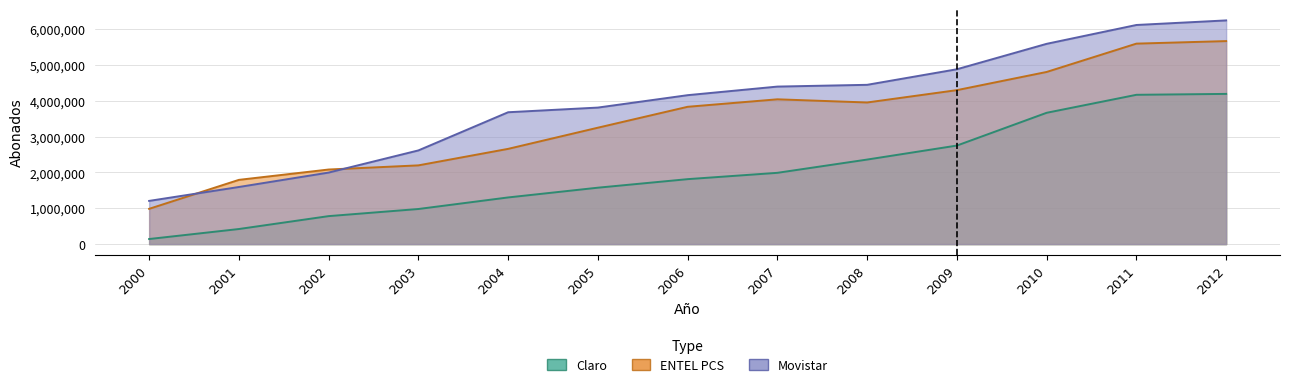

Is the value of Movistar at 2003 greater than the value of Claro at 2001?

Yes